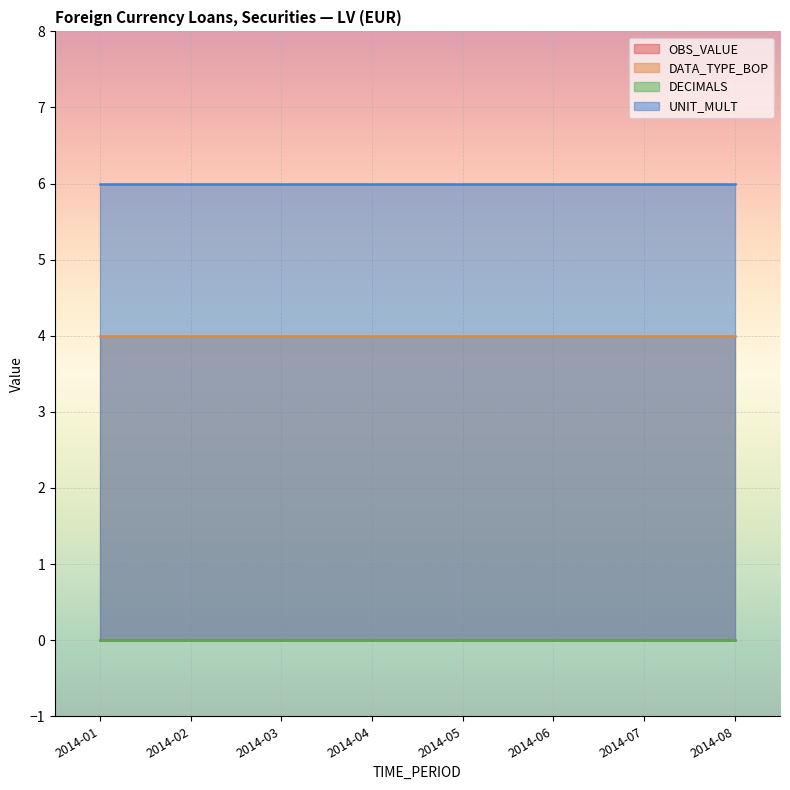

Reading right to left, extract all data points from this chart.

OBS_VALUE: 2014-08=0	2014-07=0	2014-06=0	2014-05=0	2014-04=0	2014-03=0	2014-02=0	2014-01=0
DATA_TYPE_BOP: 2014-08=4	2014-07=4	2014-06=4	2014-05=4	2014-04=4	2014-03=4	2014-02=4	2014-01=4
DECIMALS: 2014-08=0	2014-07=0	2014-06=0	2014-05=0	2014-04=0	2014-03=0	2014-02=0	2014-01=0
UNIT_MULT: 2014-08=6	2014-07=6	2014-06=6	2014-05=6	2014-04=6	2014-03=6	2014-02=6	2014-01=6